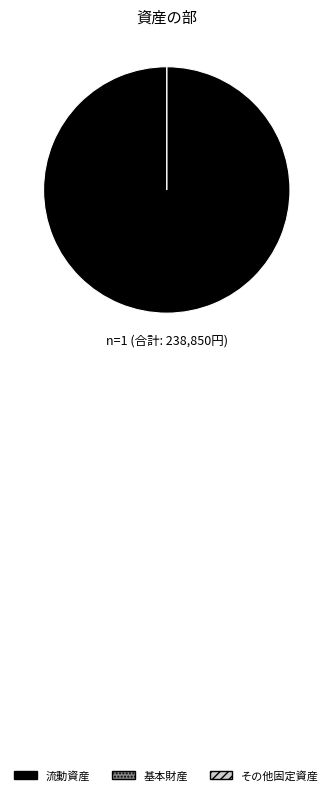

Does 流動資産 account for over 50% of the chart?

Yes